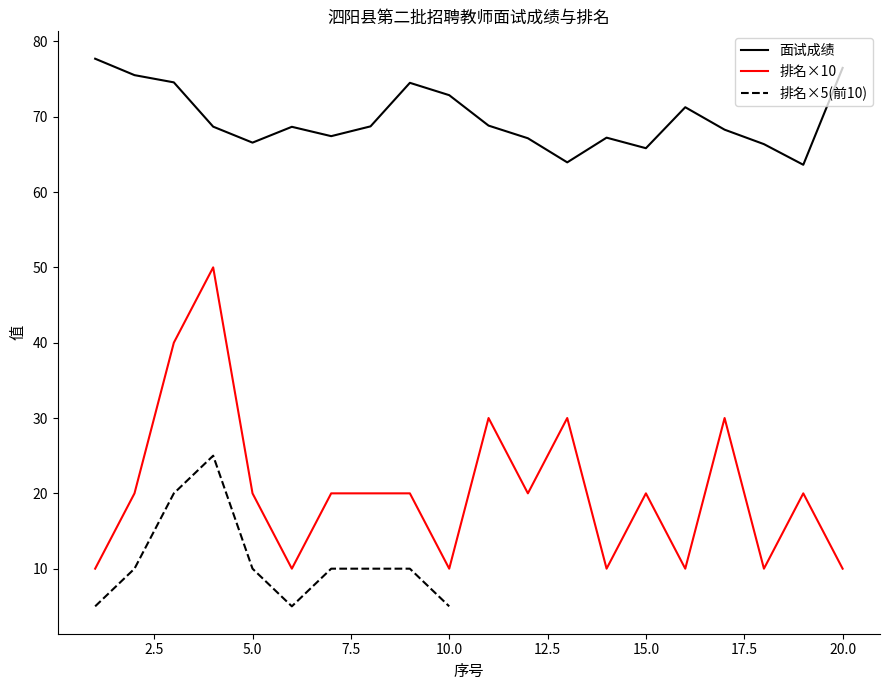

At which category does 排名 reach its first local peak?

4